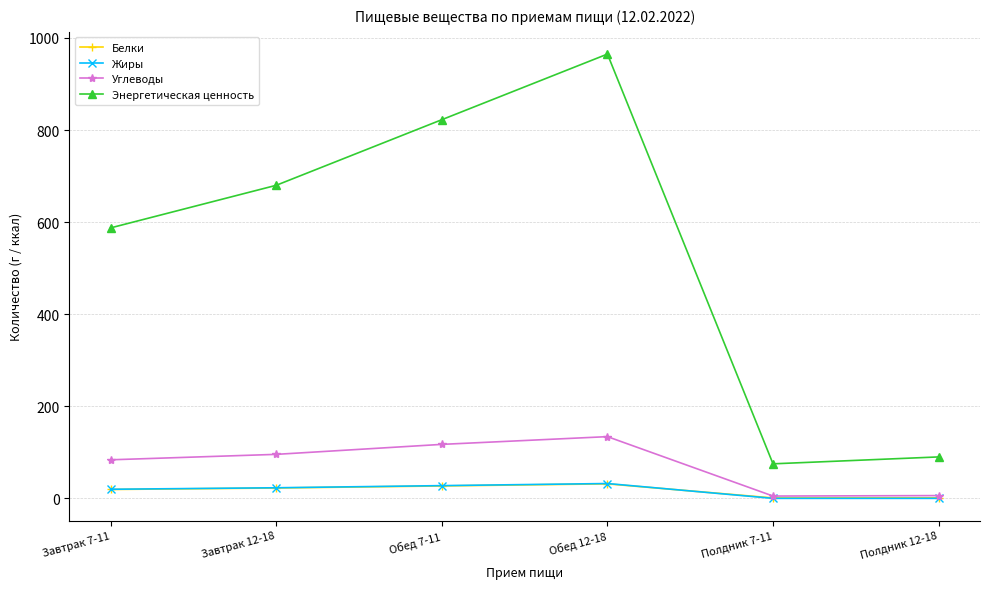

True or false: Энергетическая ценность and Углеводы intersect in this chart.

False